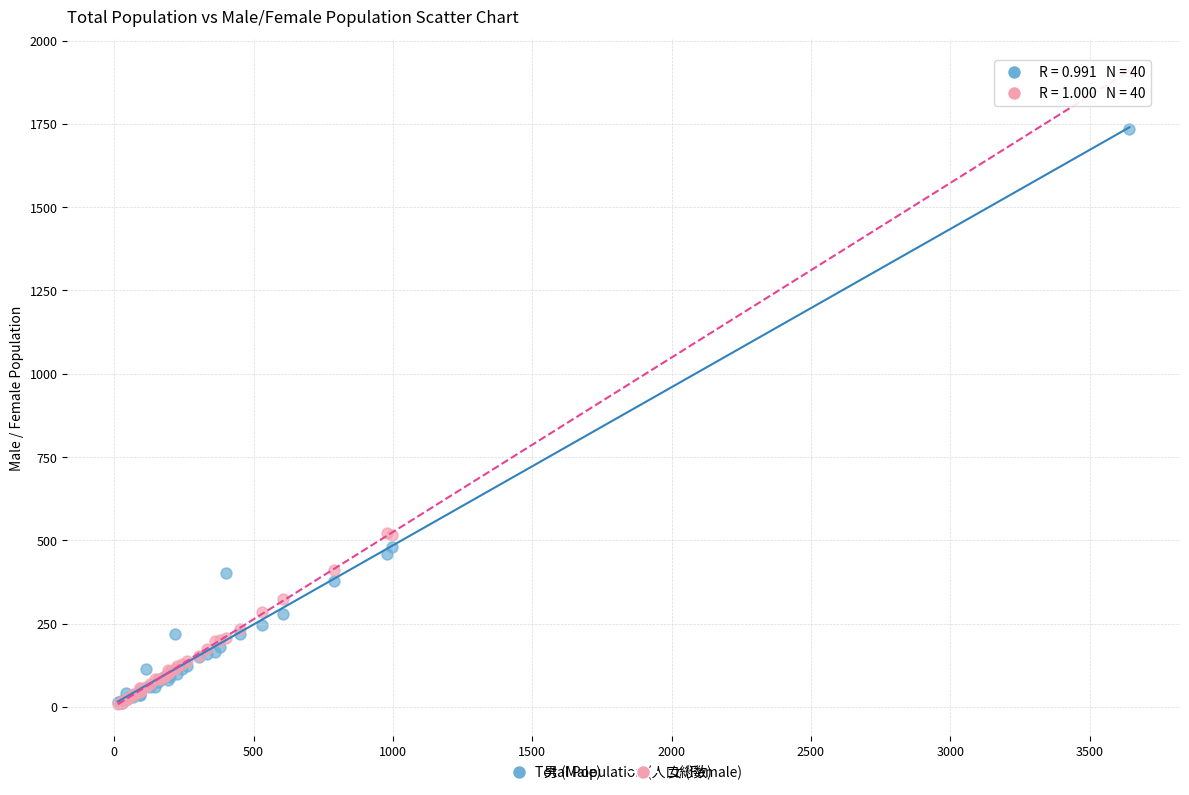

What are all the series names shown in the legend?

男 (Male), 女 (Female)